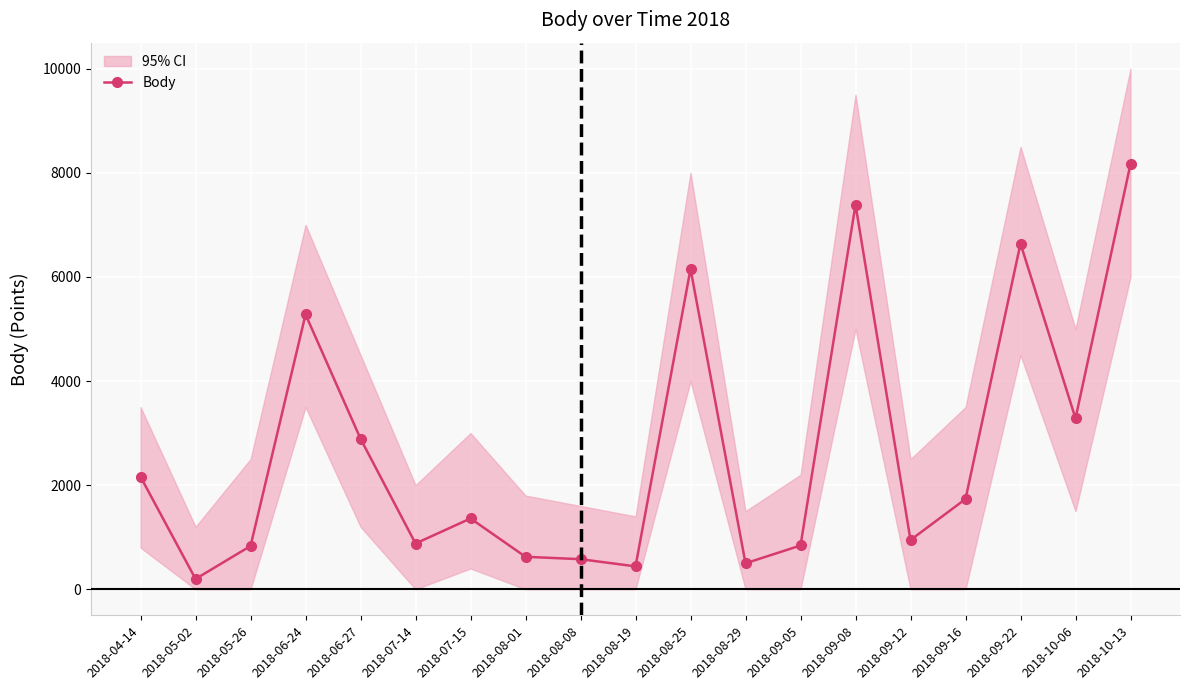

Where is the data nearest to the value 4183?

2018-10-06